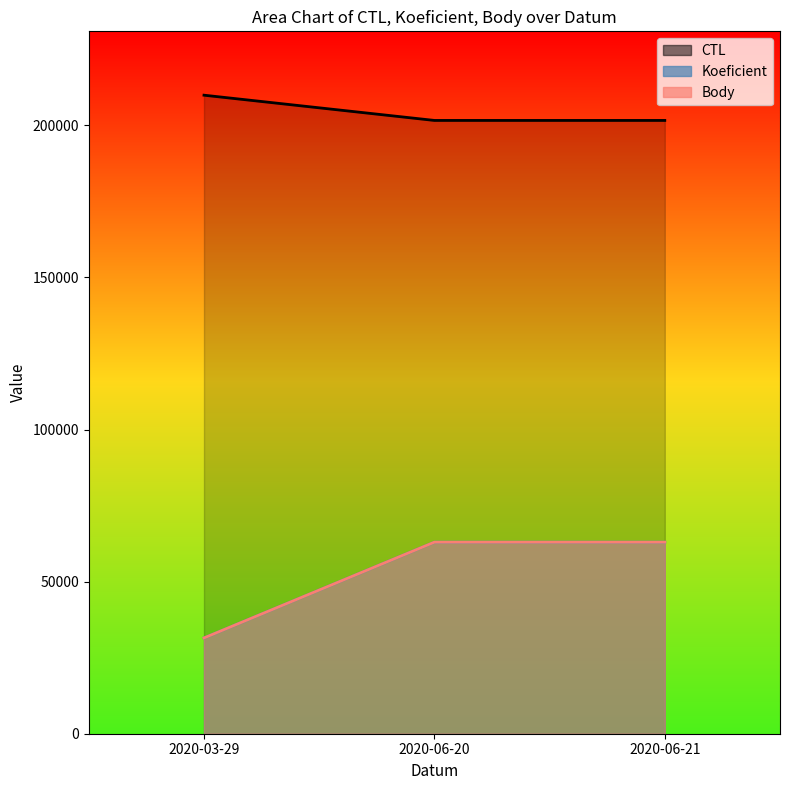

Does the chart have visible grid lines?

No